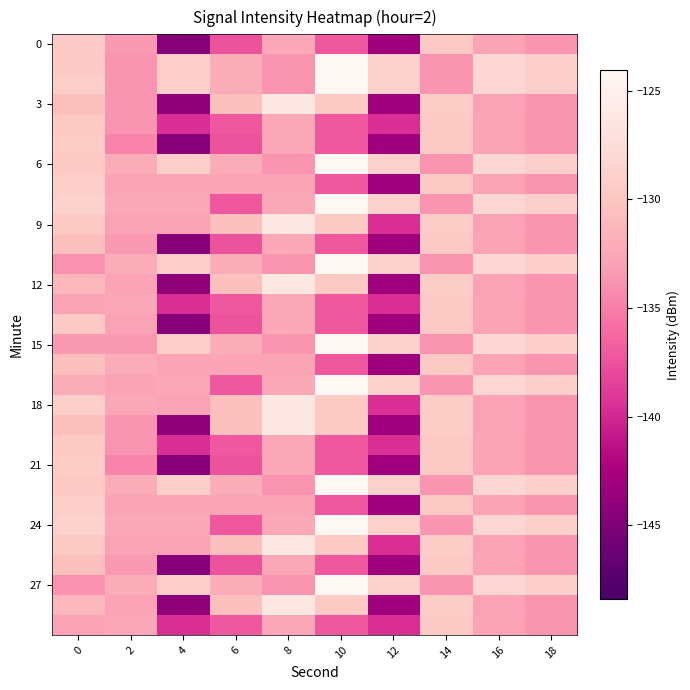

How many data points does each series have?

10